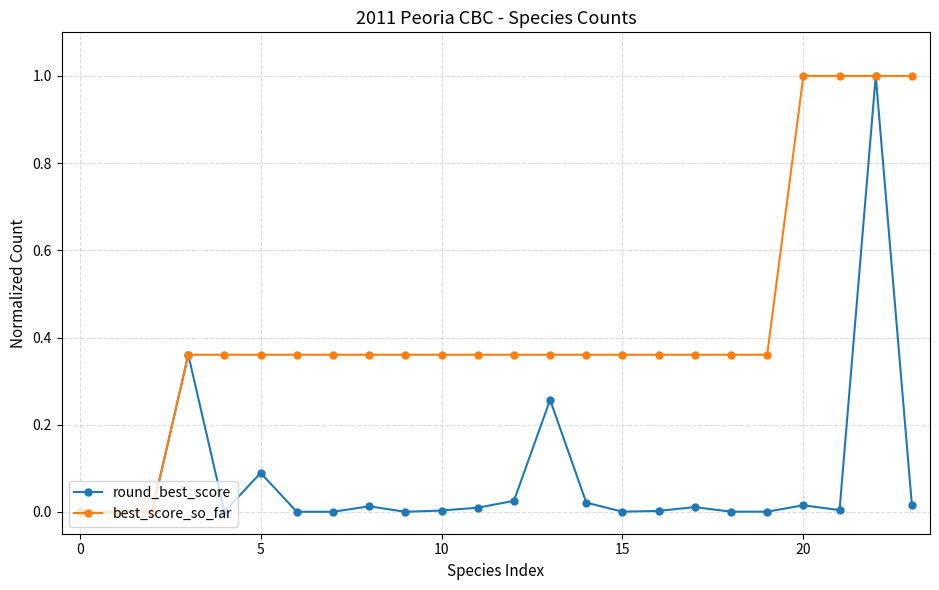

List the series in order of their overall mean, lowest first.

round_best_score, best_score_so_far